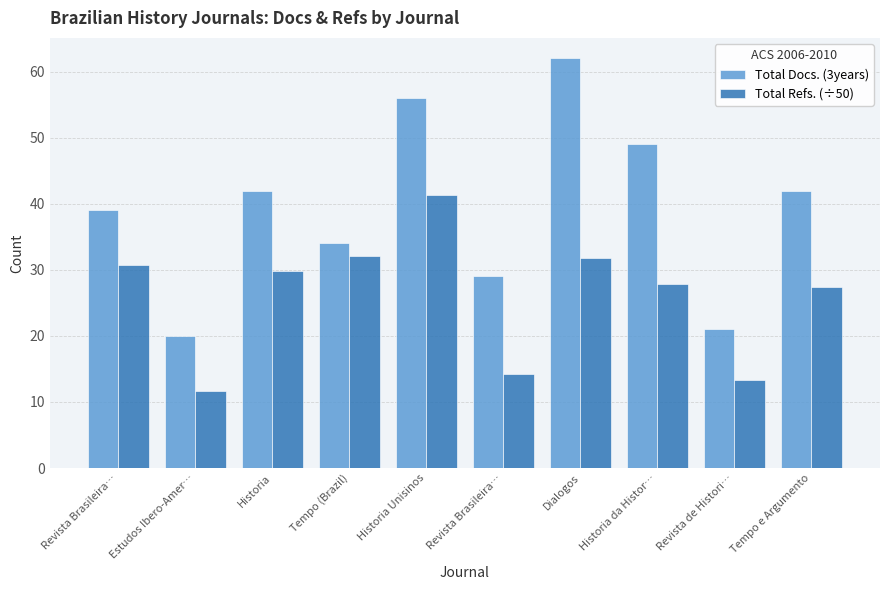

How many data points in Total Refs. (÷50) are less than 29?

5